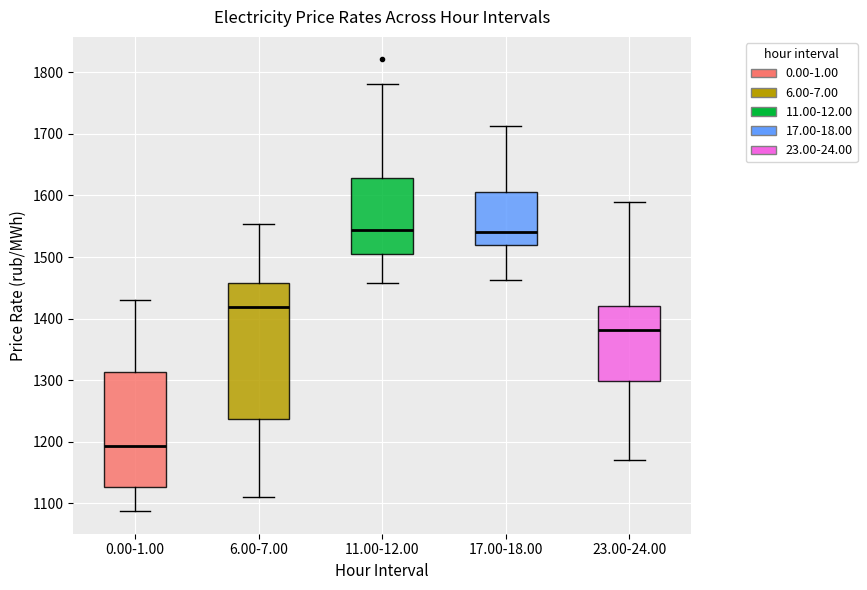

Reading left to right, read every box against the y-axis: the position of its median line, the range the box covers, and the ends of its whiskers. The values are not printed on the chart, so give them approximately, as read against the axis.

0.00-1.00: median 1190, box 1130 to 1310, whiskers 1090 to 1430
6.00-7.00: median 1420, box 1240 to 1460, whiskers 1110 to 1550
11.00-12.00: median 1540, box 1510 to 1630, whiskers 1460 to 1780
17.00-18.00: median 1540, box 1520 to 1610, whiskers 1460 to 1710
23.00-24.00: median 1380, box 1300 to 1420, whiskers 1170 to 1590